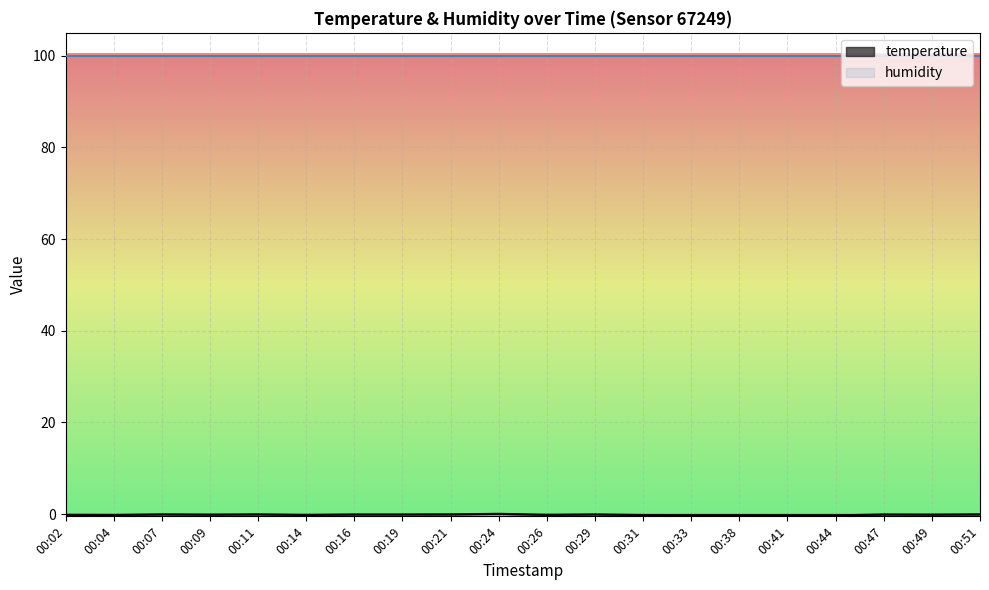

How many values are below zero?

19